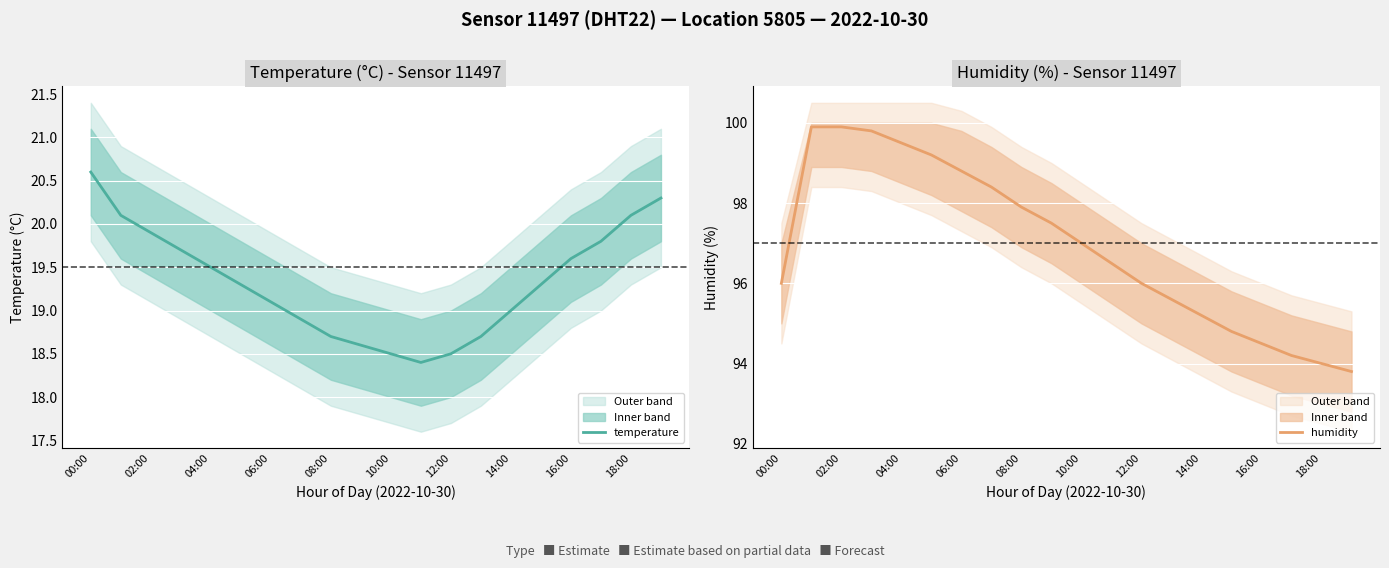

At which label does temperature first exceed 19?

00:00